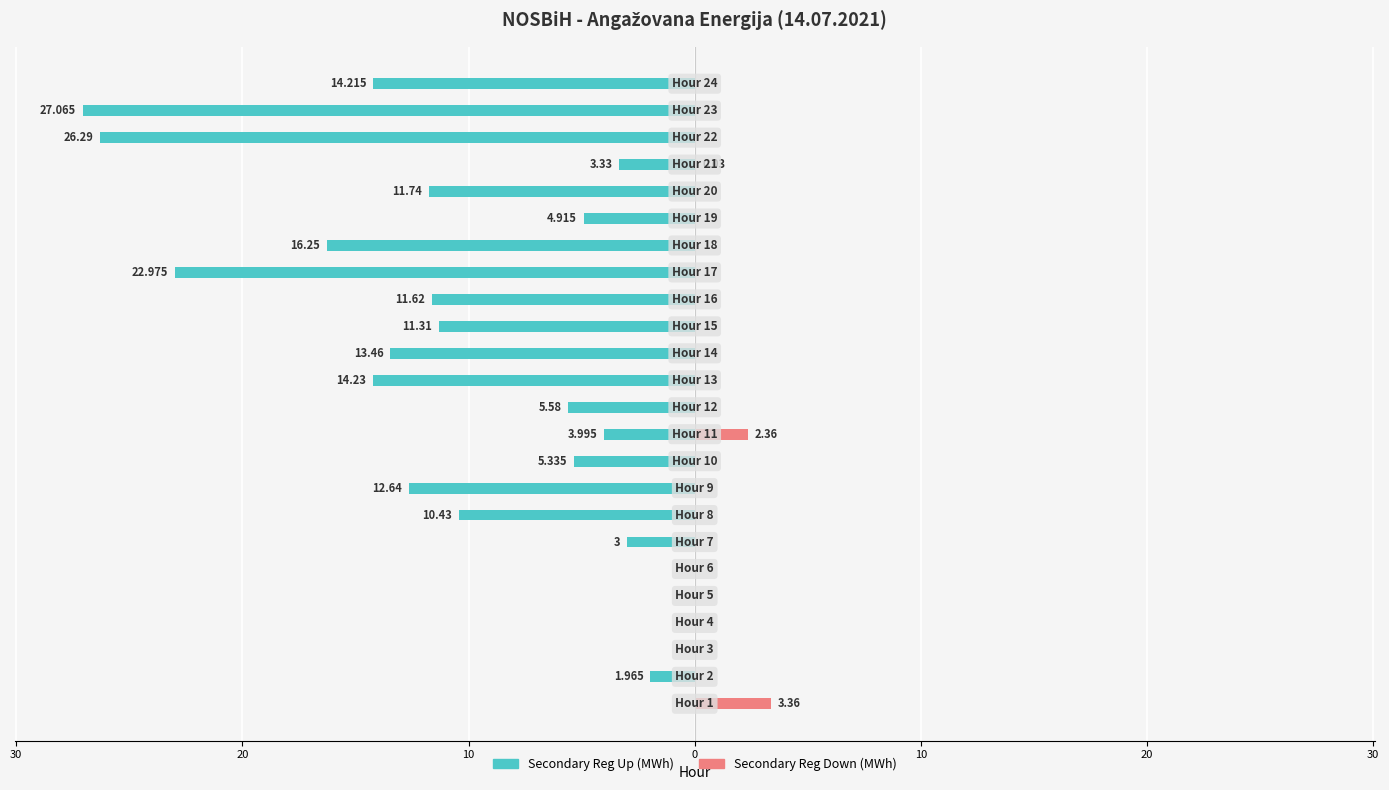

How many data points in Secondary Reg Up (MWh) are above -5?

10